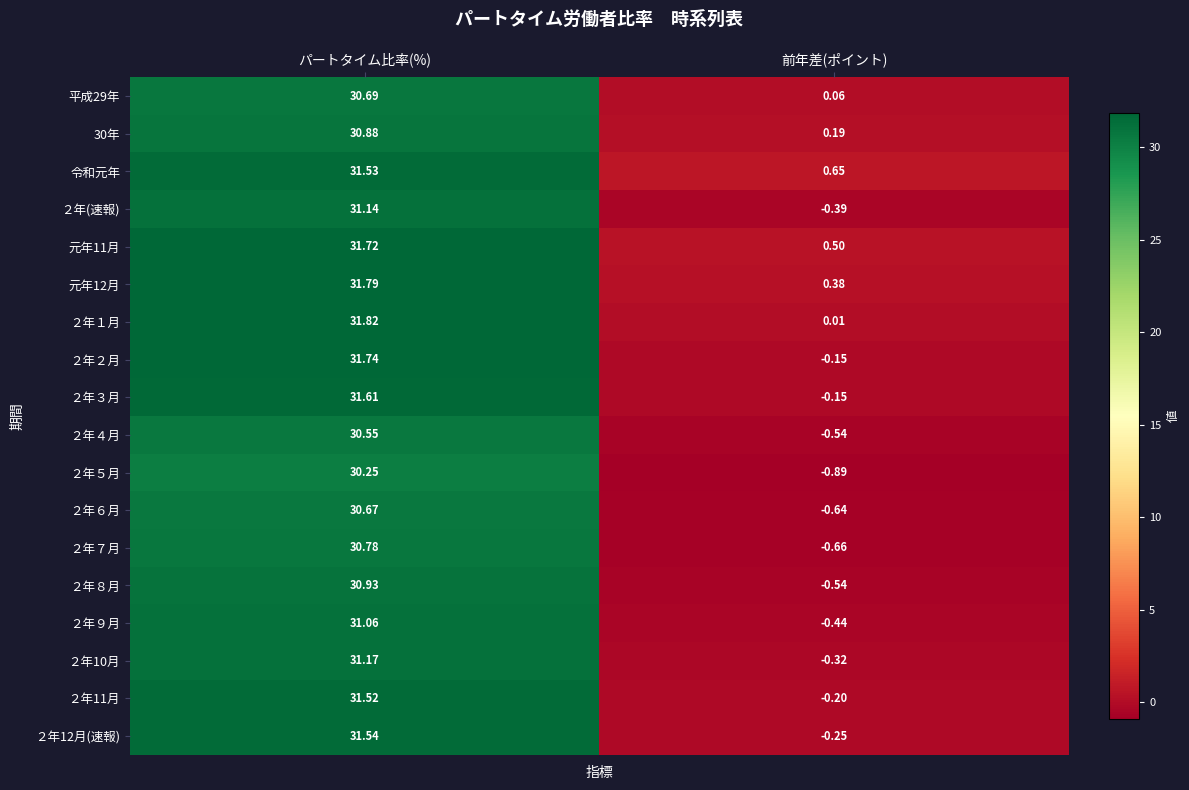

What is the total value across all series at 前年差(ポイント)?

-3.4